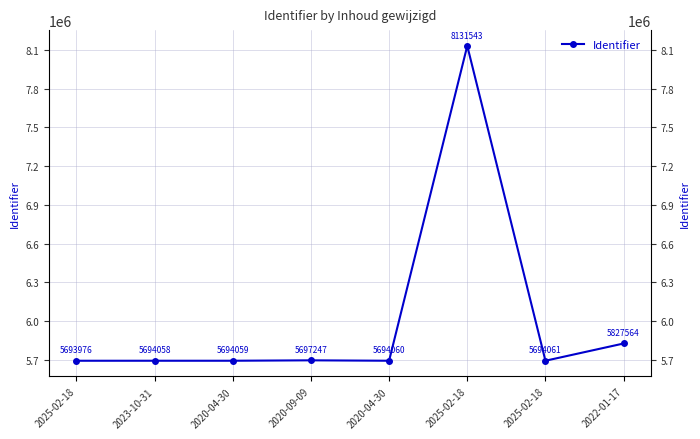

The value at 2022-01-17 is 2447890. True or false?

False